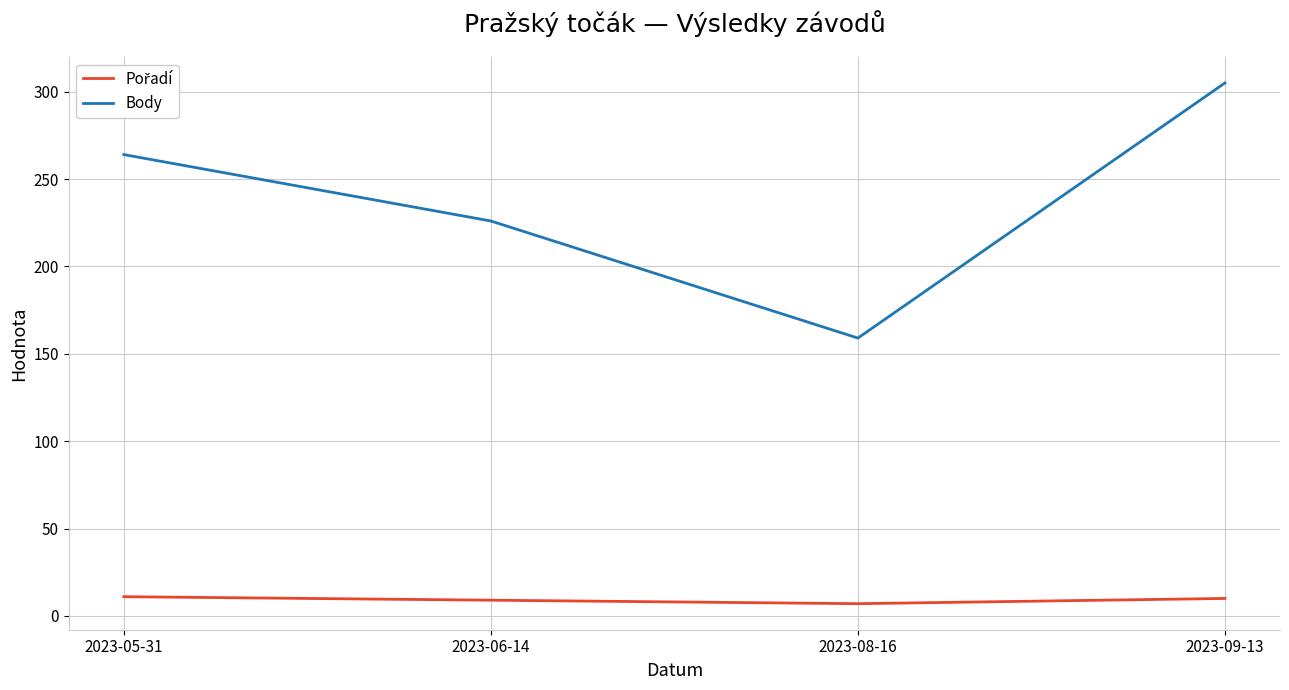

What is the total value across all series at 2023-06-14?

235